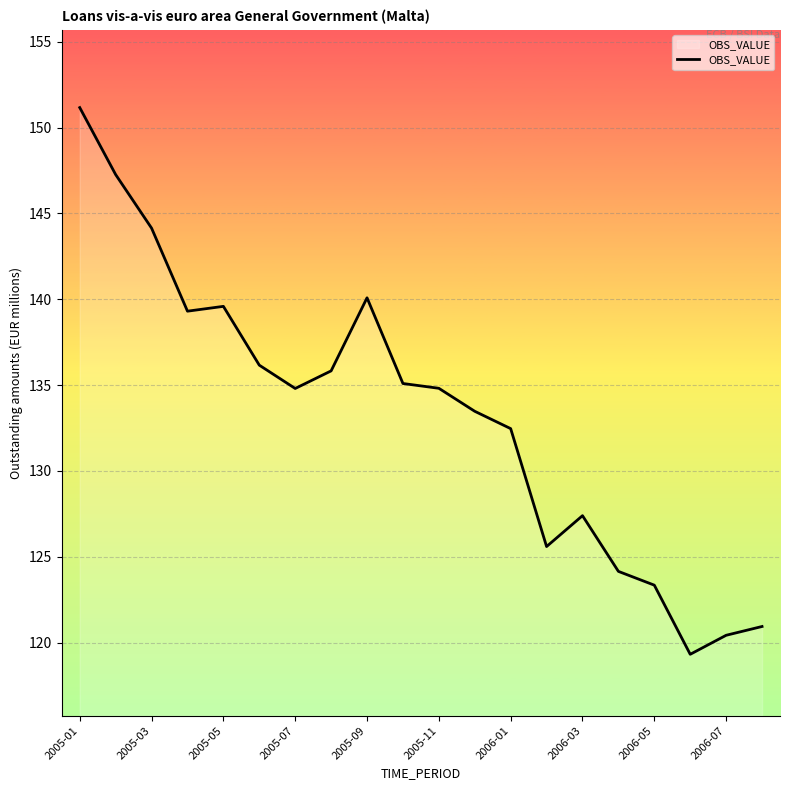

What is the sum of all values?

2665.3